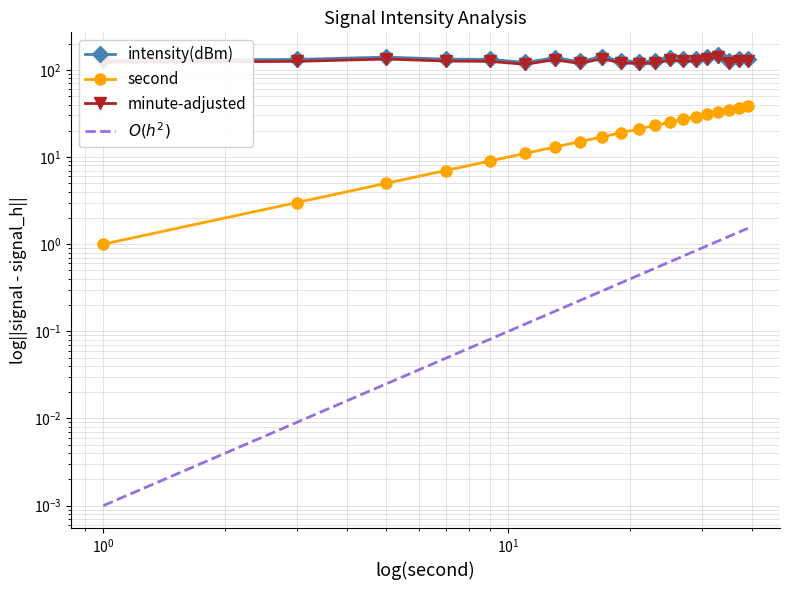

The $O(h^2)$ series shows 0.1 at $\mathdefault{10^{1}}$. True or false?

False